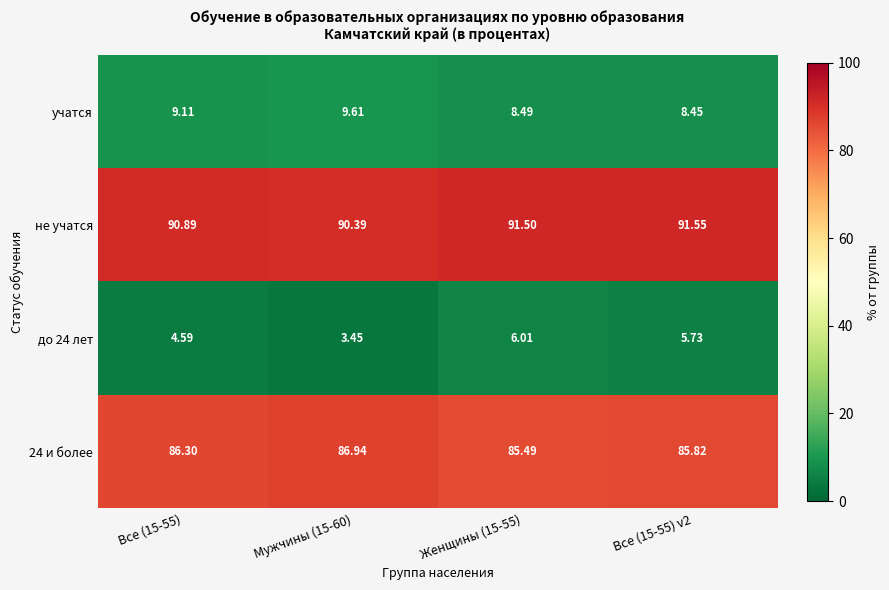

Is the value of учатся at Мужчины (15-60) greater than the value of 24 и более at Все (15-55)?

No